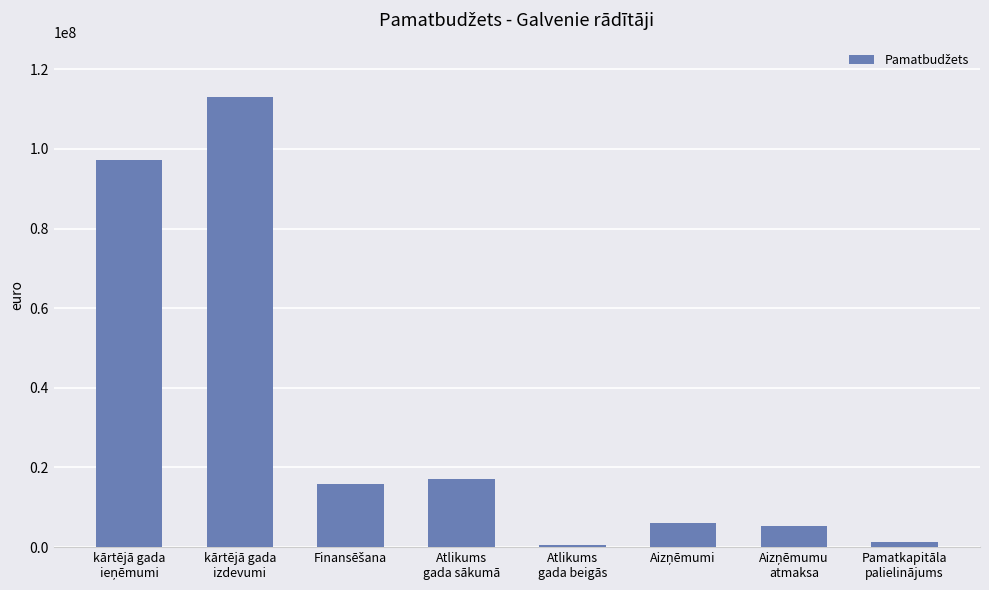

What is the difference between the maximum and minimum values?

112536875